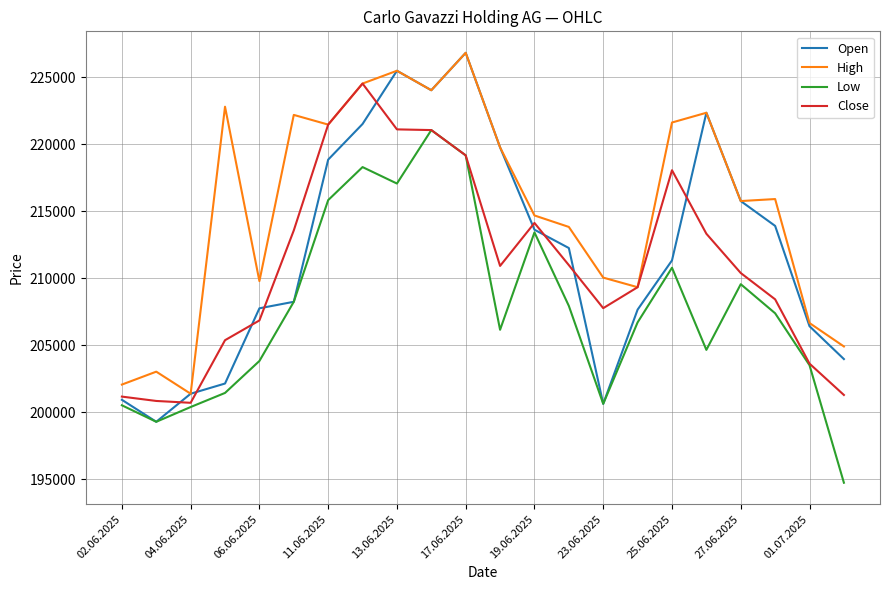

What is the greatest value displayed?

226830